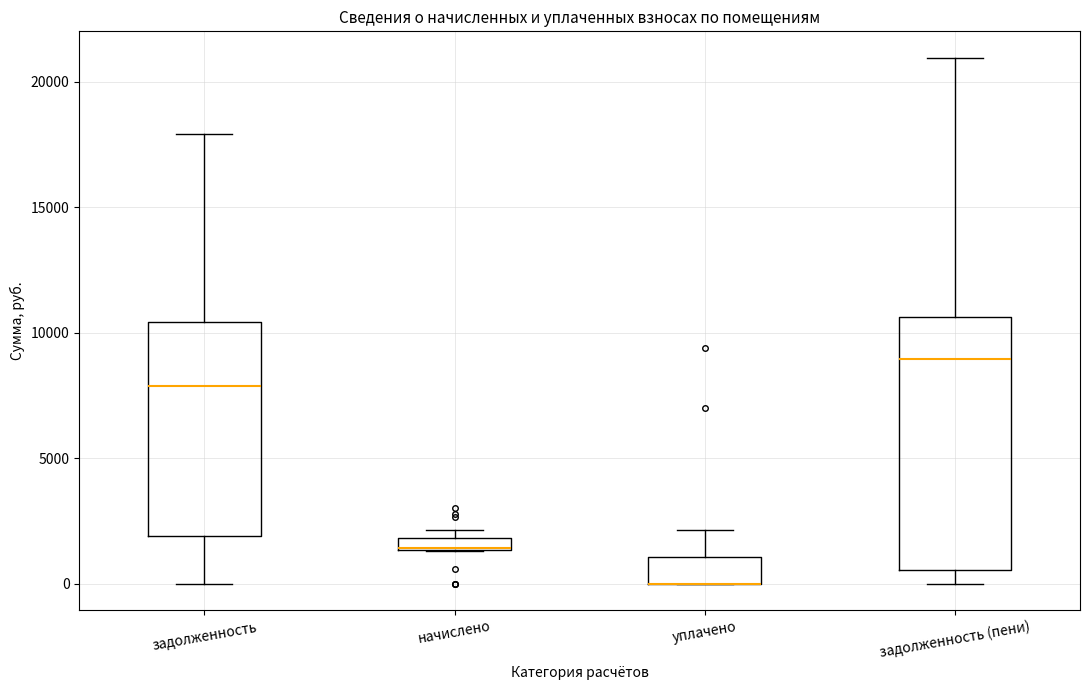

Where is the lower edge of the box for начислено on the y-axis? The values are not printed on the chart, so give them approximately, as read against the axis.

1500